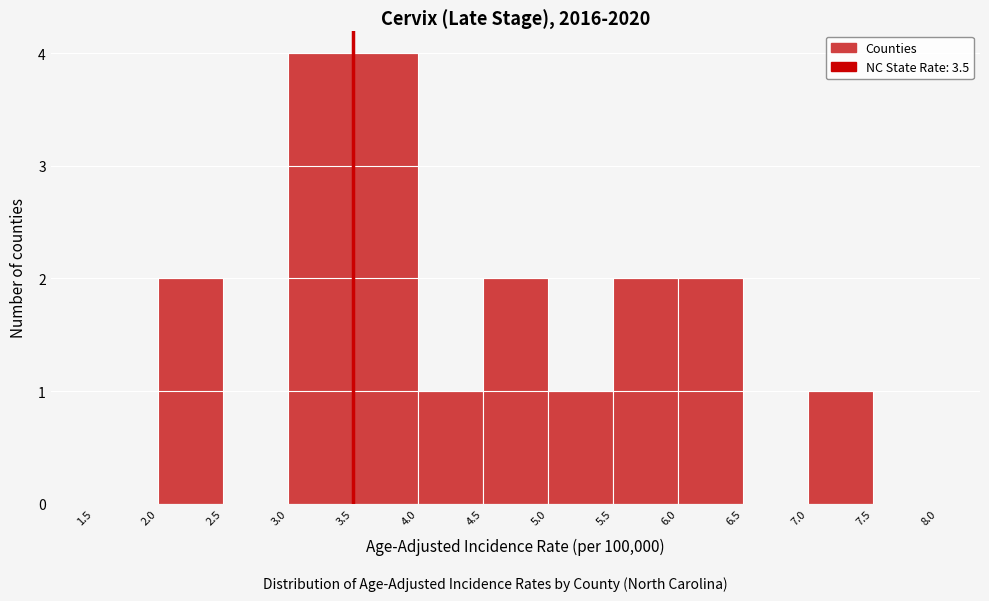

Reading left to right, list every bar in this chart as the range it spans on the x-axis followed by its height. The values are not printed on the chart, so give them approximately, as read against the axis.

1.5 to 2.0: 0
2.0 to 2.5: 2
2.5 to 3.0: 0
3.0 to 3.5: 4
3.5 to 4.0: 4
4.0 to 4.5: 1
4.5 to 5.0: 2
5.0 to 5.5: 1
5.5 to 6.0: 2
6.0 to 6.5: 2
6.5 to 7.0: 0
7.0 to 7.5: 1
7.5 to 8.0: 0